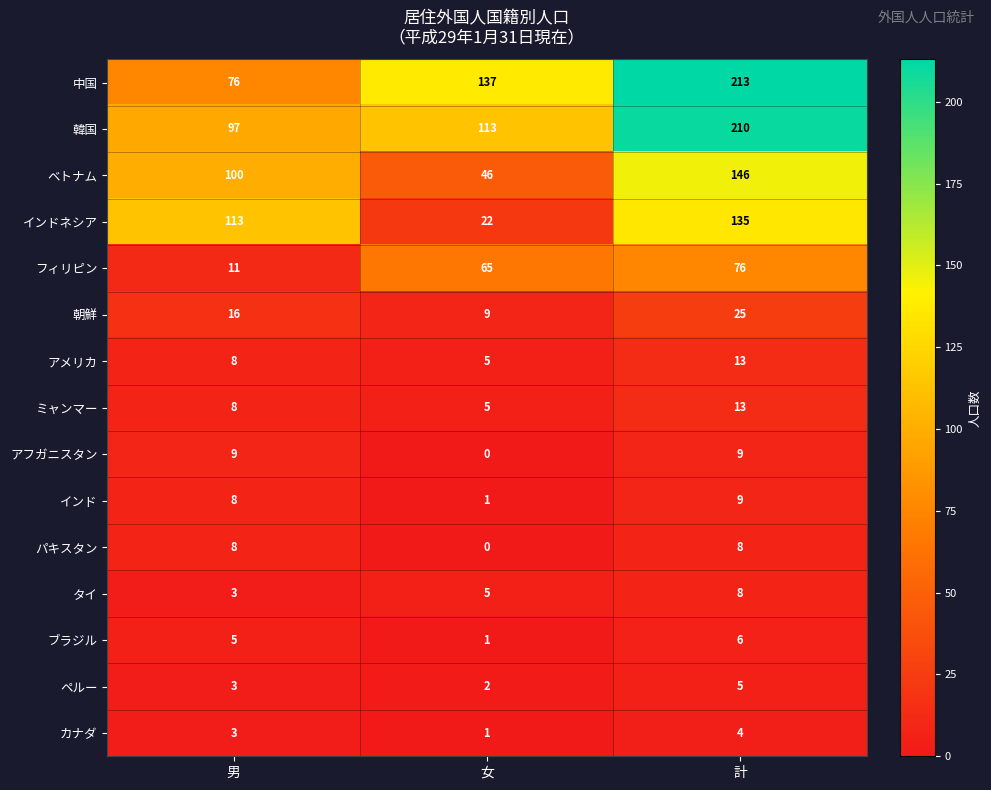

Which series changed the most between 女 and 計?

インドネシア